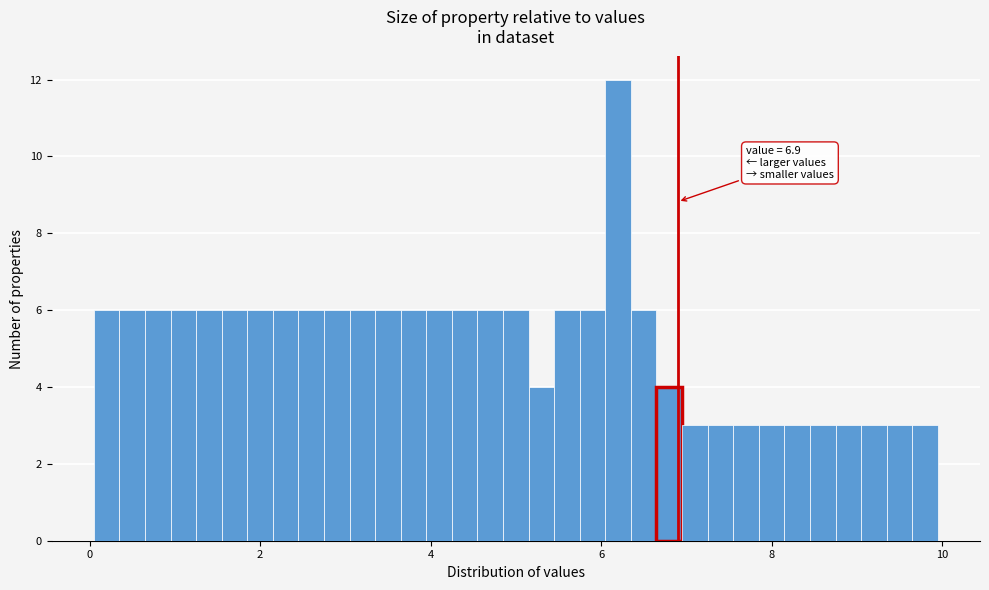

Around what value on the x-axis is the tallest bar? Give the approximate position of its centre, as read against the axis.

6.2